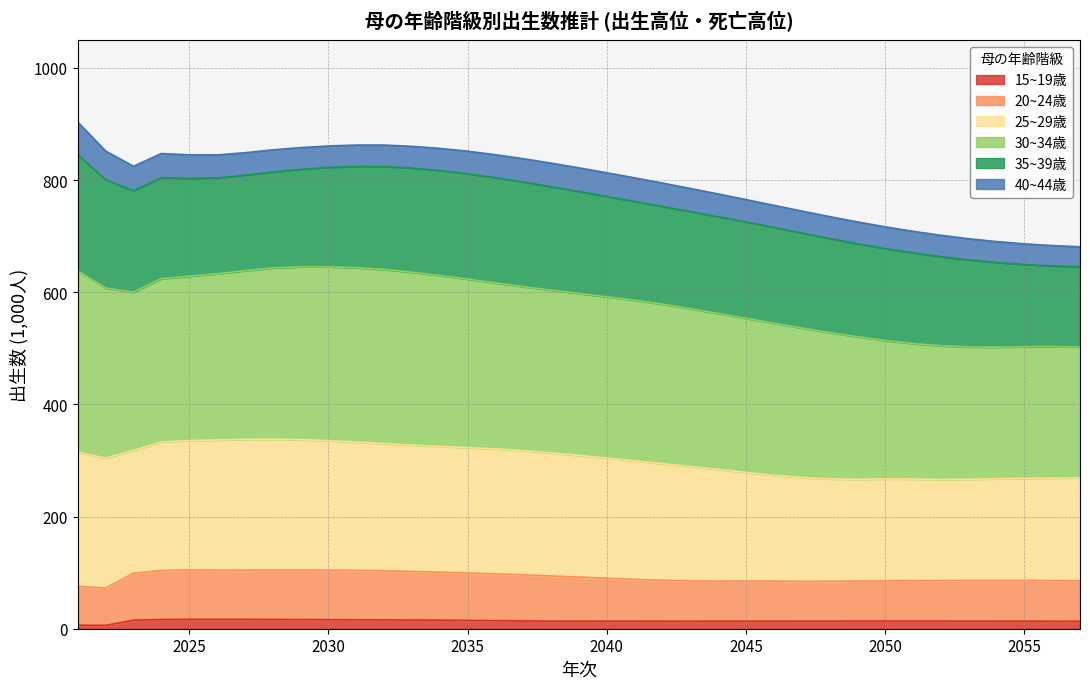

What is the value of the 15~19歳 point at the 30th from the left?

13.7